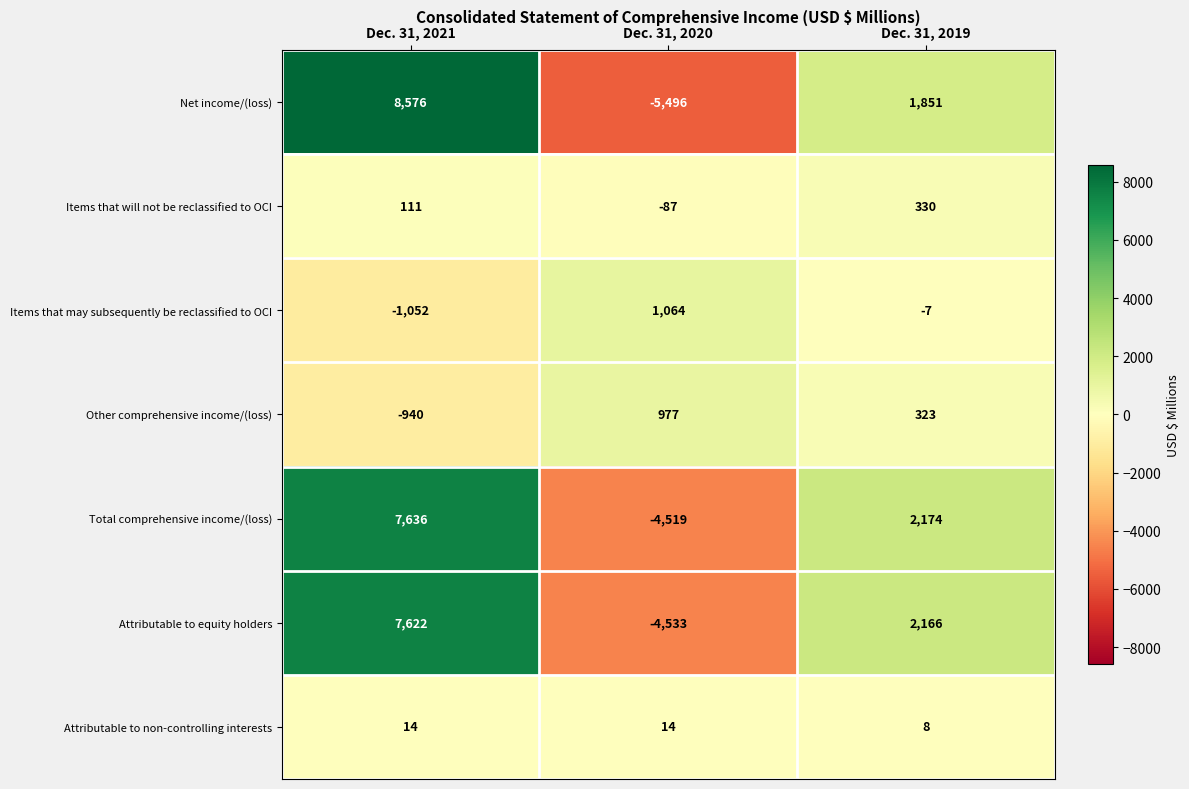

Which category has the lowest value across all series?

Dec. 31, 2020